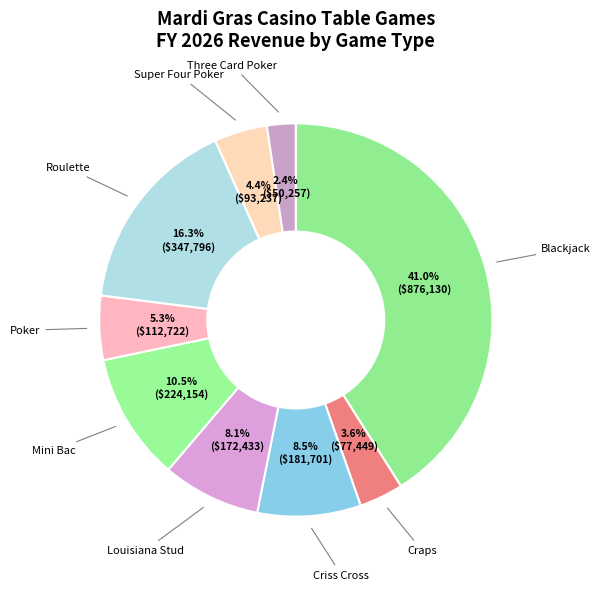

Which slice is the largest?

Blackjack